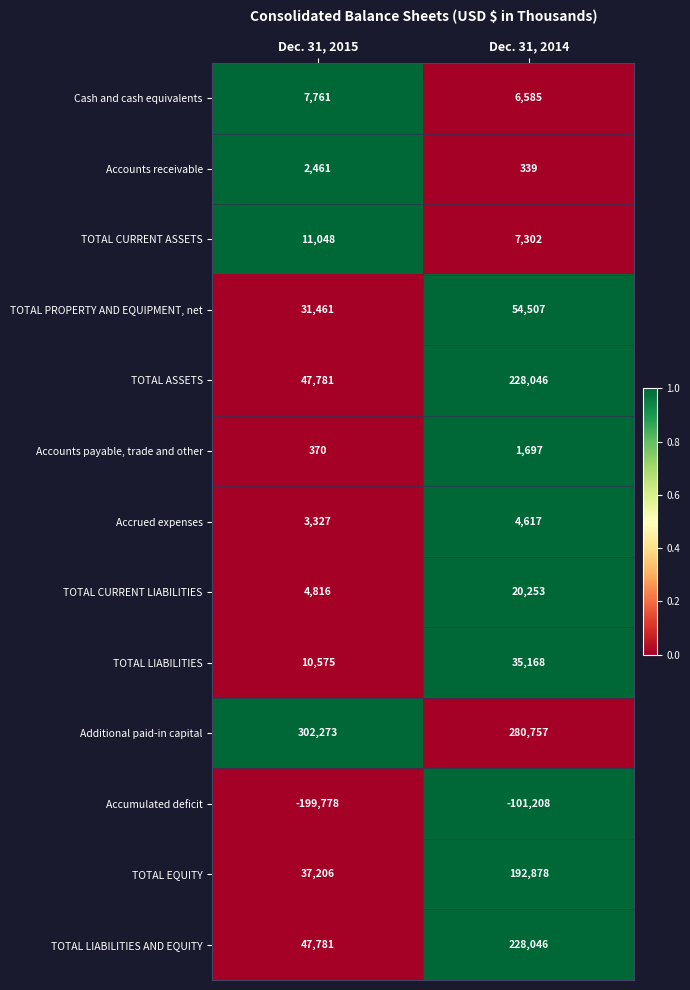

At how many categories does at least one series exceed 0?

2